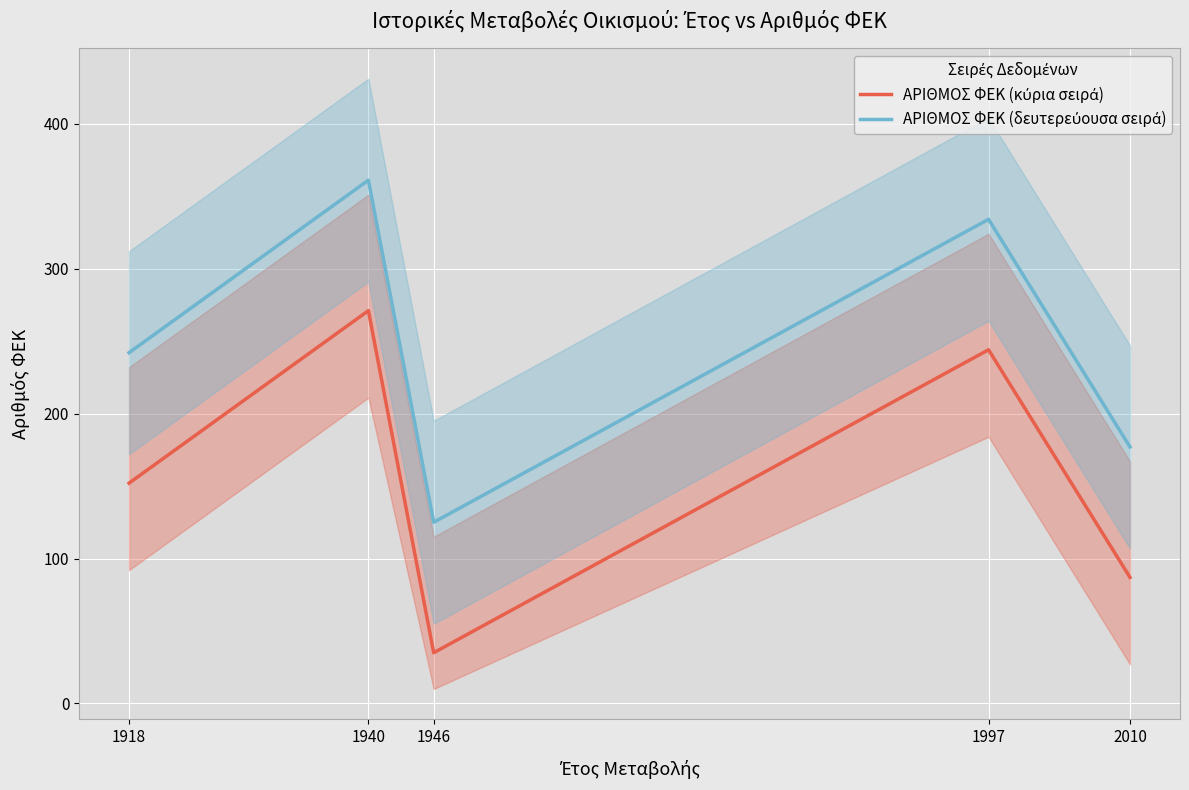

True or false: ΑΡΙΘΜΟΣ ΦΕΚ (κύρια σειρά) and ΑΡΙΘΜΟΣ ΦΕΚ (δευτερεύουσα σειρά) cross at least once.

False